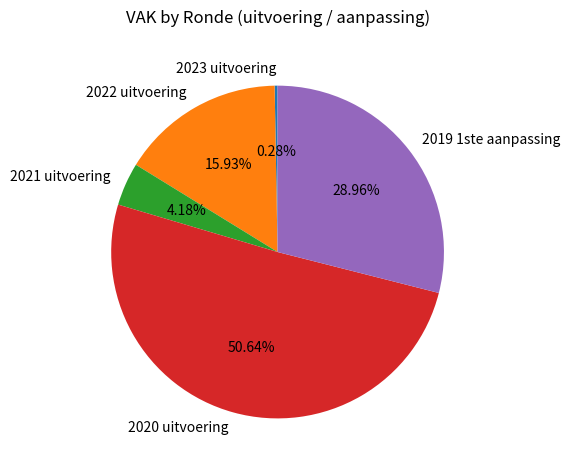

What percentage is NOT represented by 2019 1ste aanpassing?

71.0%